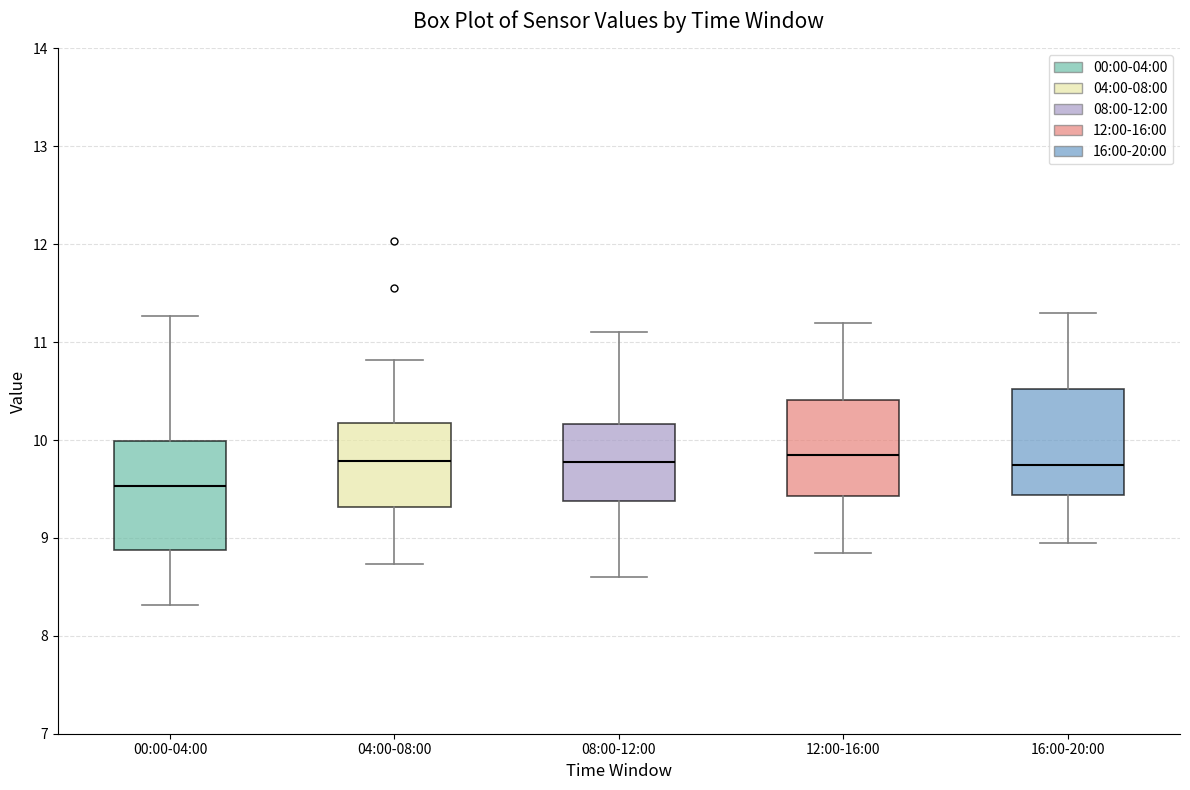

Reading left to right, transcribe this box plot: for each box, give where its median line is, the range the box spans, and where its two whiskers end, as read against the y-axis. The values are not printed on the chart, so give them approximately, as read against the axis.

00:00-04:00: median 9.5, box 8.9 to 10.0, whiskers 8.3 to 11.3
04:00-08:00: median 9.8, box 9.3 to 10.2, whiskers 8.7 to 10.8
08:00-12:00: median 9.8, box 9.4 to 10.2, whiskers 8.6 to 11.1
12:00-16:00: median 9.9, box 9.4 to 10.4, whiskers 8.9 to 11.2
16:00-20:00: median 9.8, box 9.4 to 10.5, whiskers 9.0 to 11.3